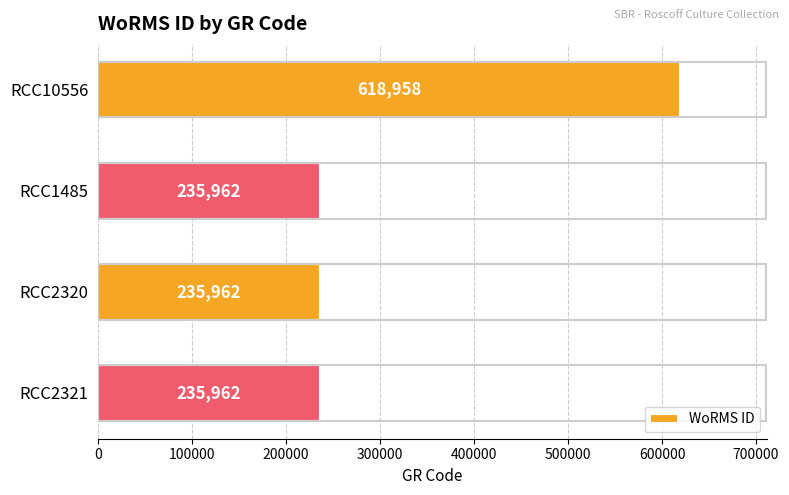

Reading bottom to top, what are all the values shown in this chart?

RCC2321=235962	RCC2320=235962	RCC1485=235962	RCC10556=618958